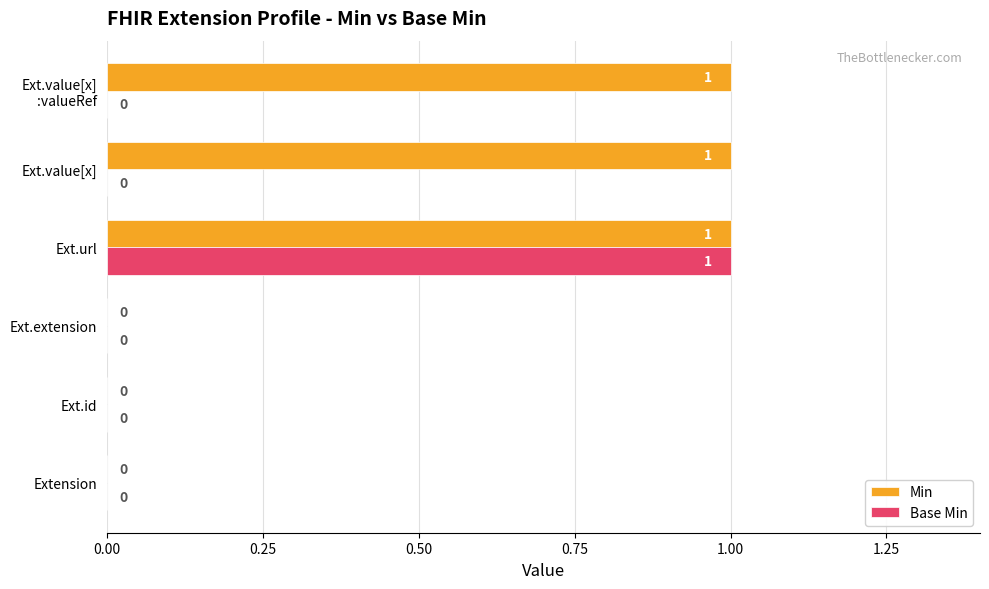

Which series has the largest total across all categories?

Min